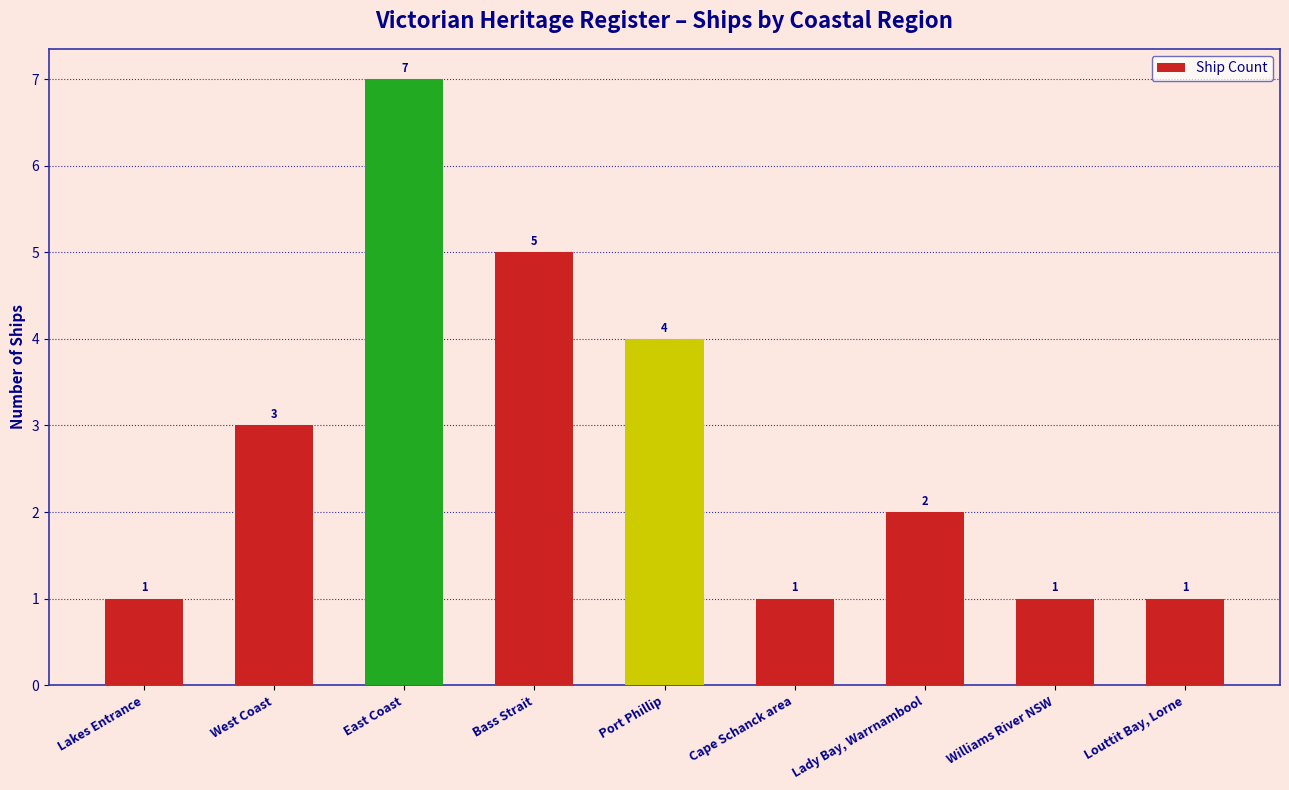

The value at Lakes Entrance is 0. True or false?

False